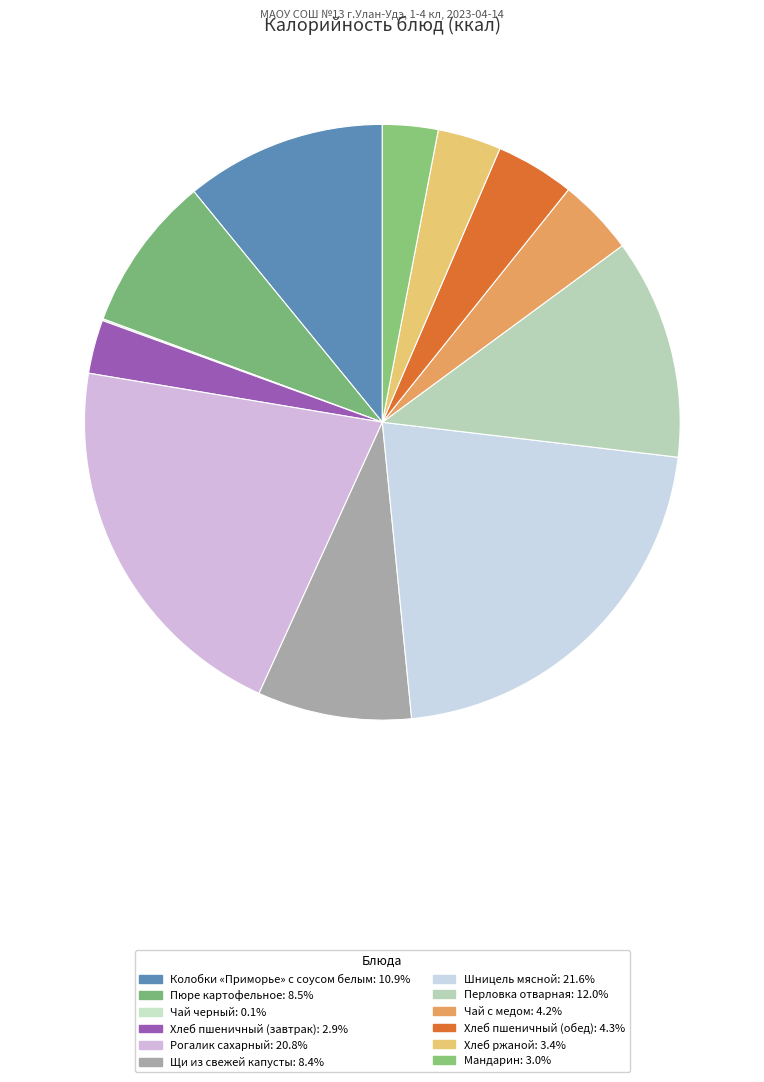

To the nearest percent, what percentage of the pie is Перловка отварная?

12%